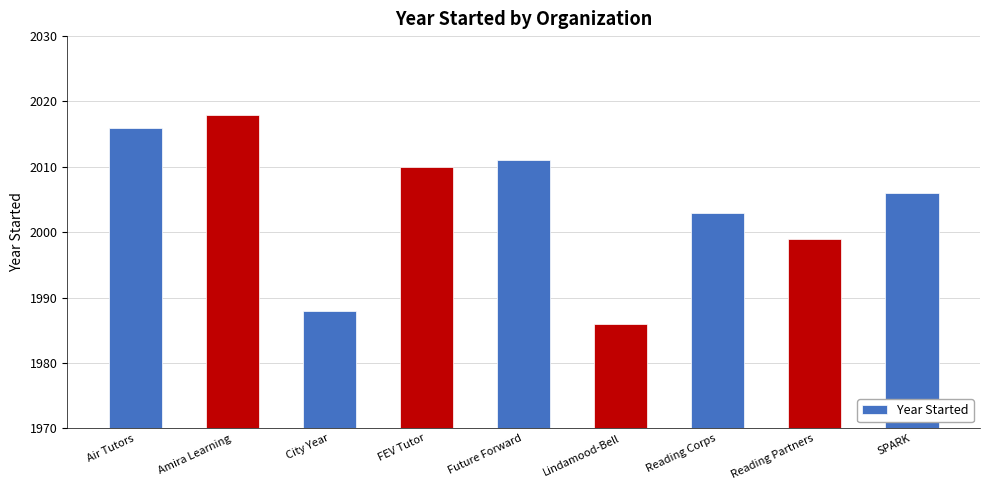

How many series are shown in this chart?

1